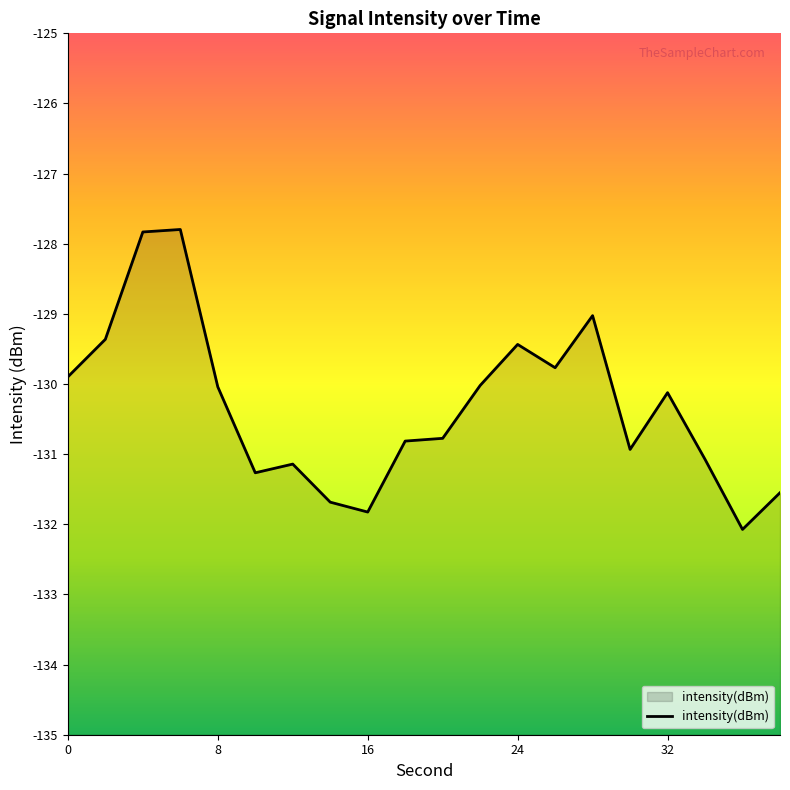

What is the difference between the maximum and minimum values?

4.3